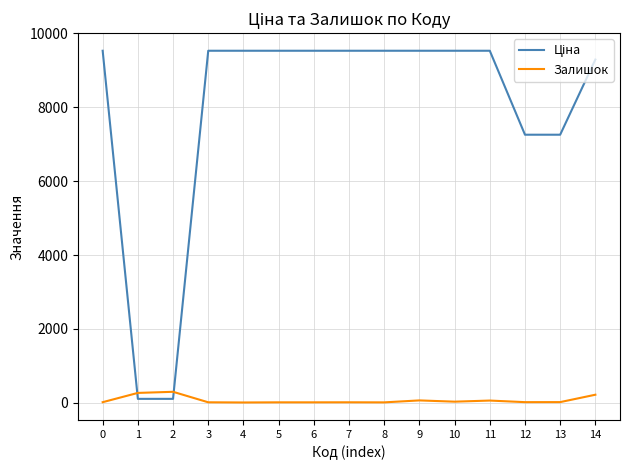

What is the greatest value displayed?

9531.7